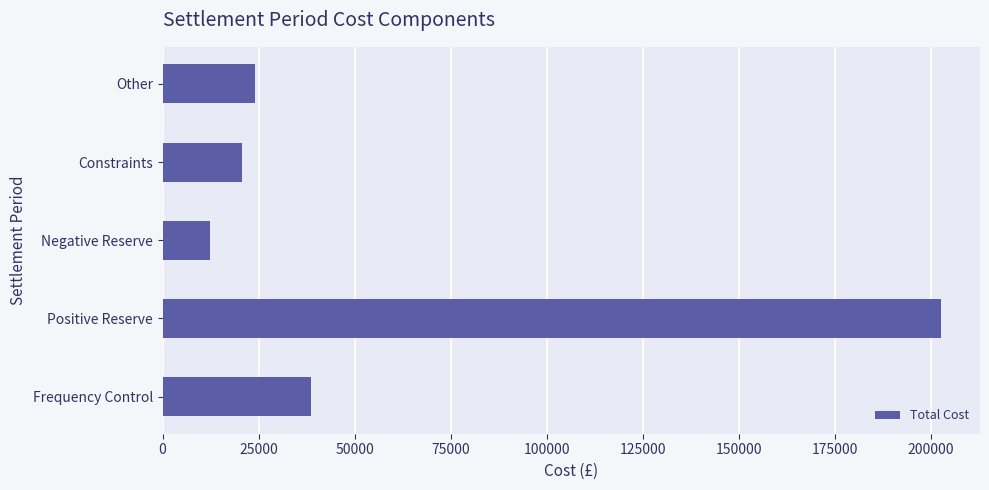

What is the maximum value shown in the chart?

202609.1